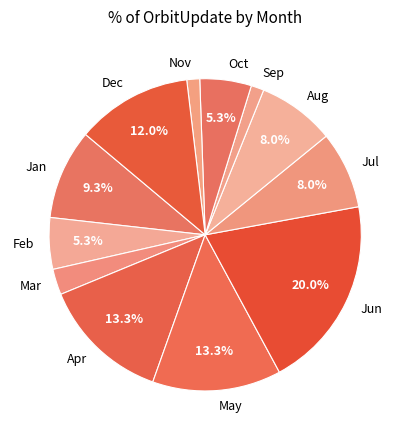

To the nearest percent, what is the difference between the Aug and Apr slice percentages?

5%